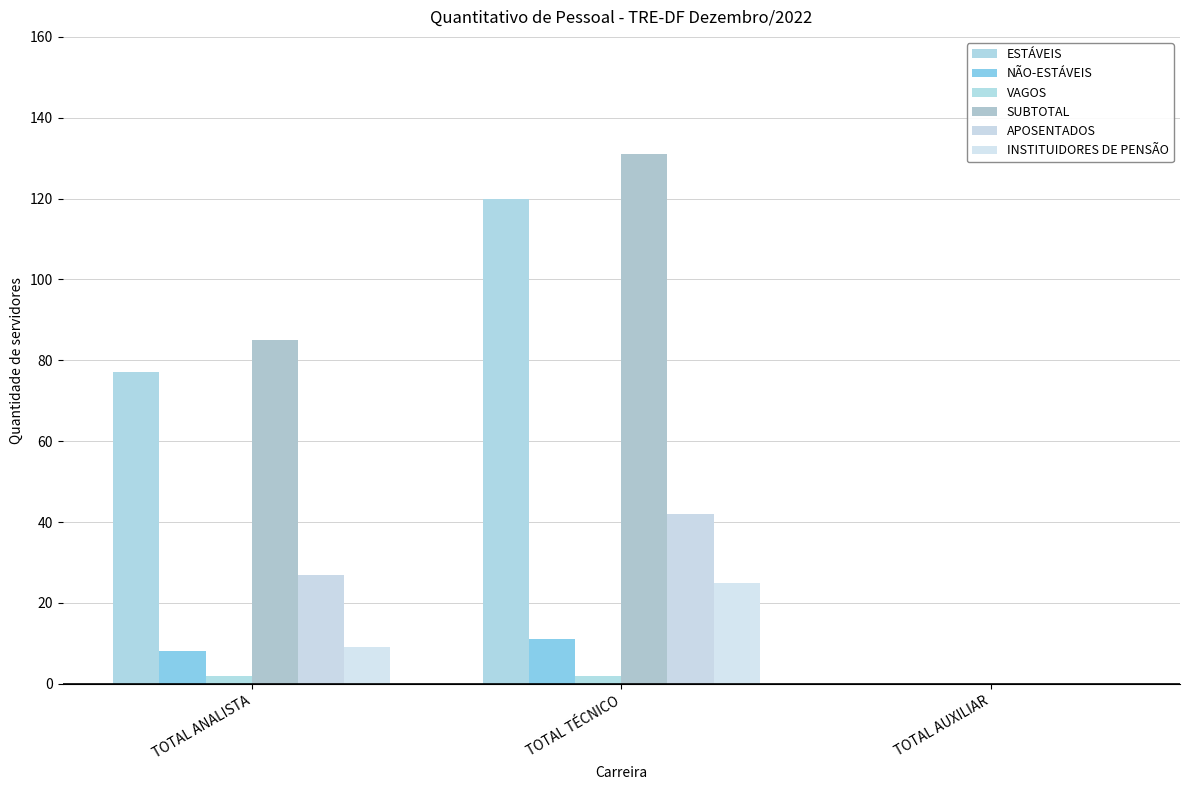

How many data points does each series have?

3